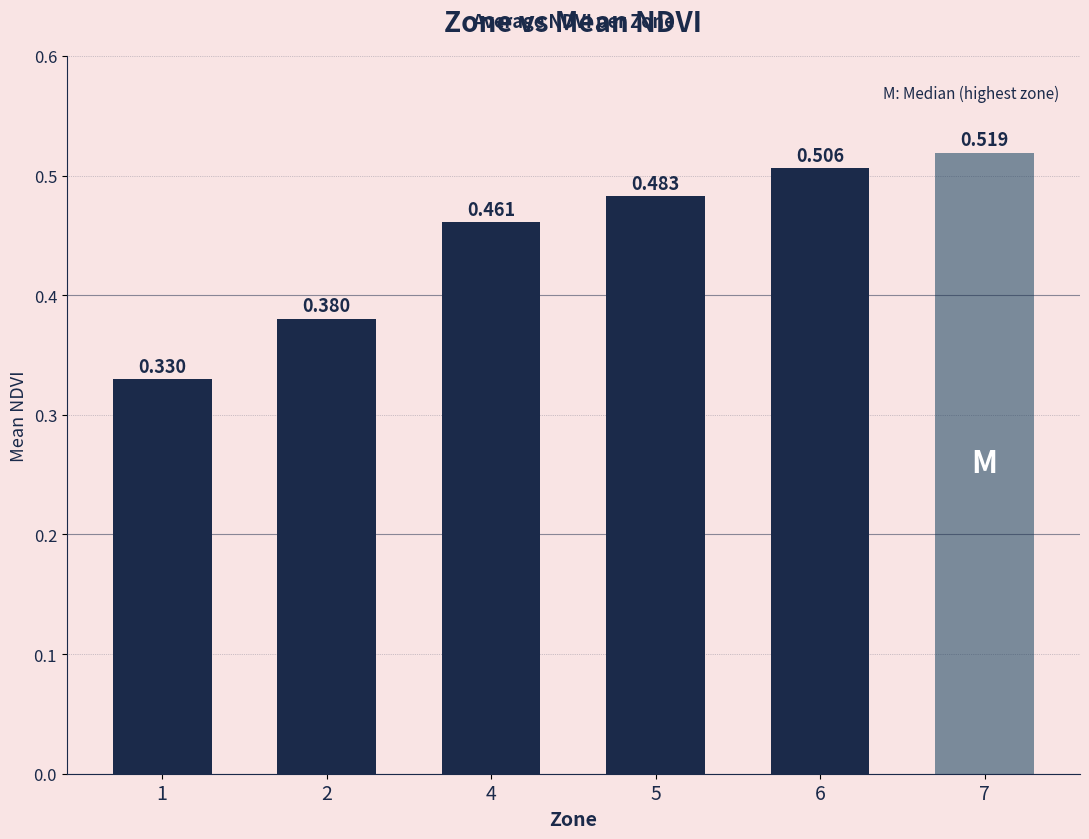

What is the approximate value at 6?

0.5